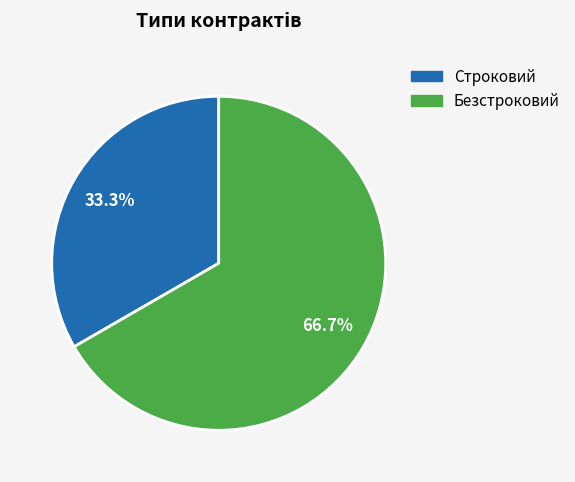

Which has a higher value, Безстроковий or Строковий?

Безстроковий